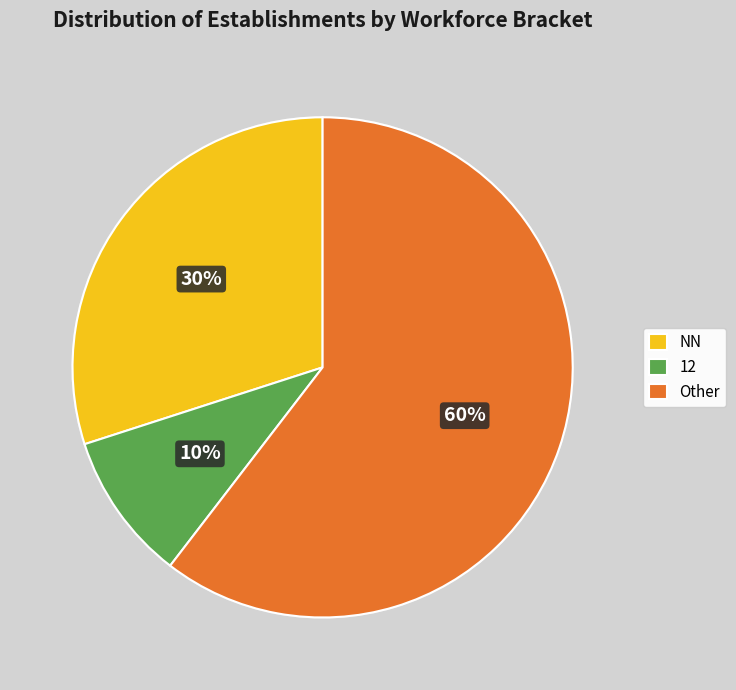

Is there a majority slice in this chart?

Yes